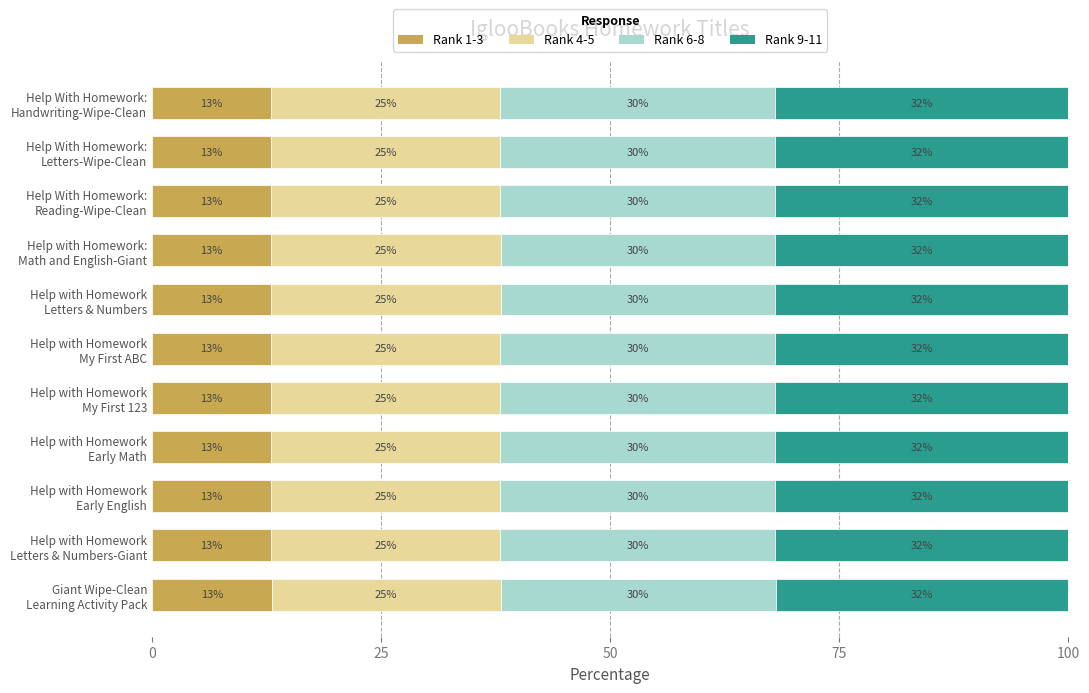

What is the highest value of the Rank 1-3 series?

13.0